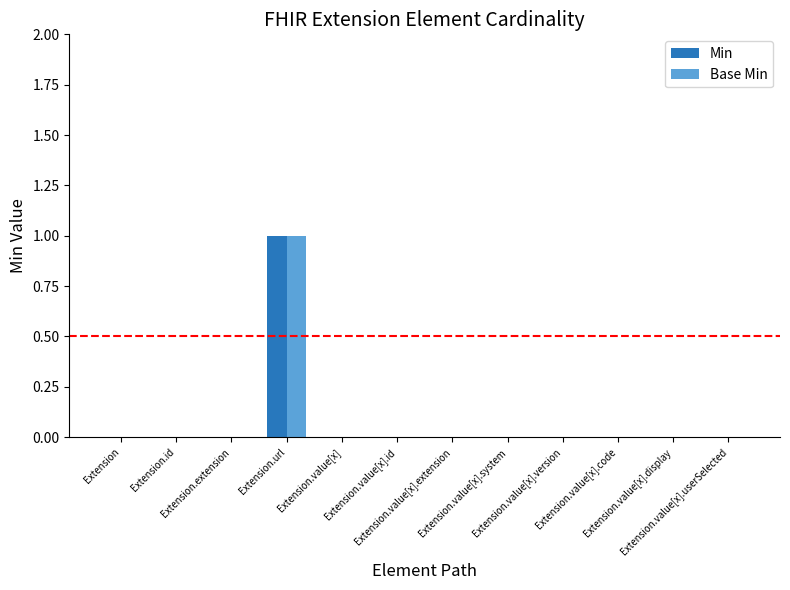

The Min series shows -1 at Extension.id. True or false?

False